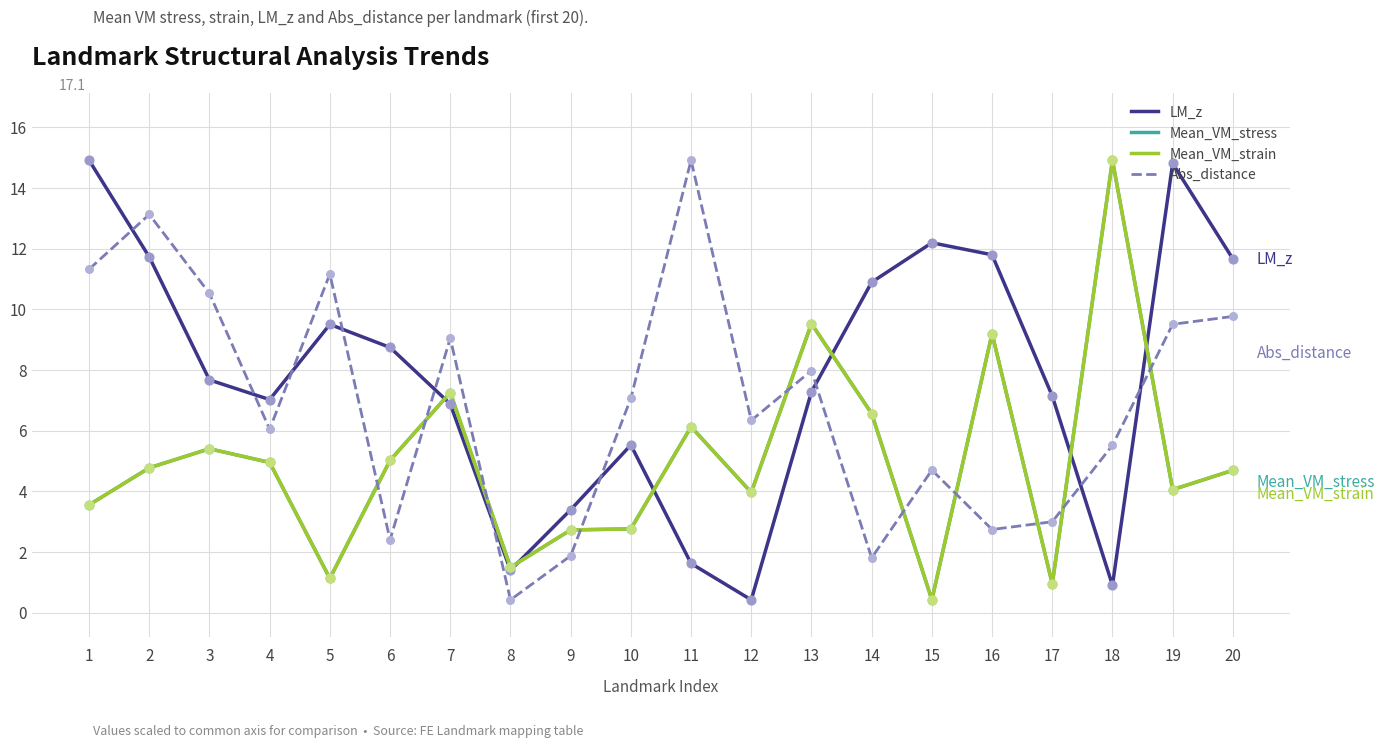

Which series has the largest total across all categories?

LM_z